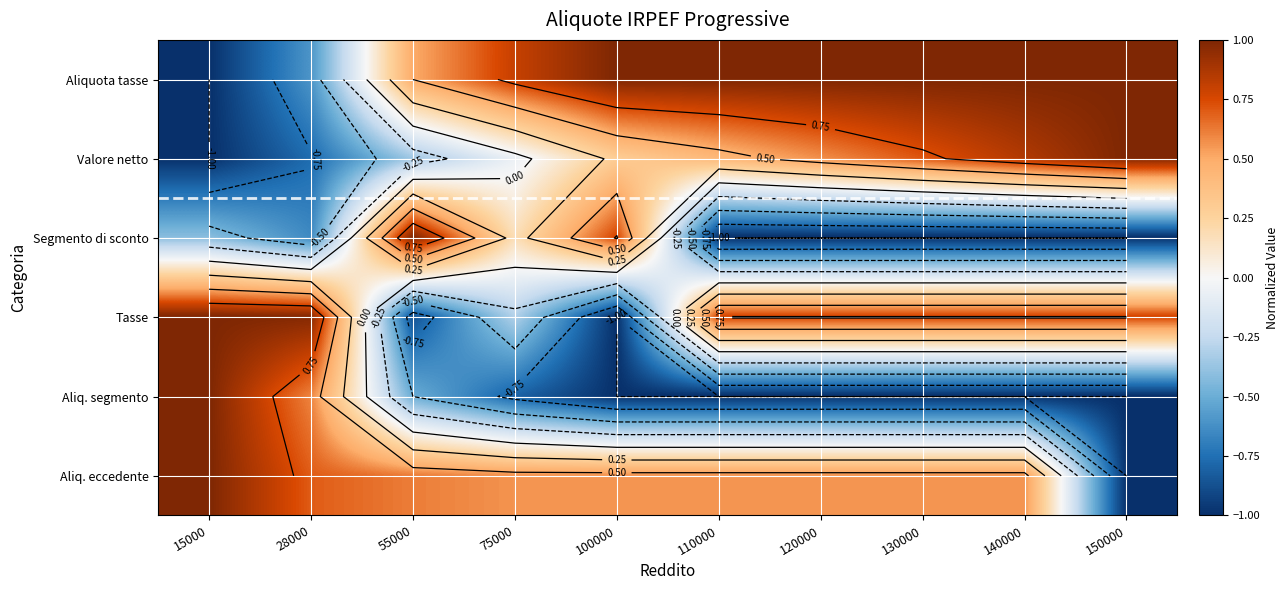

What is the total value across all series at 120000?

0.9